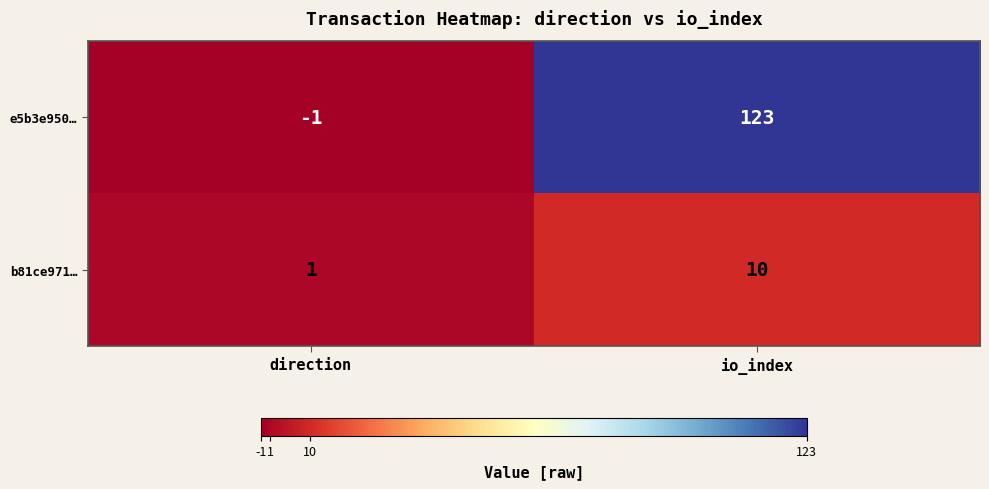

Which series changed the most between direction and io_index?

e5b3e950…